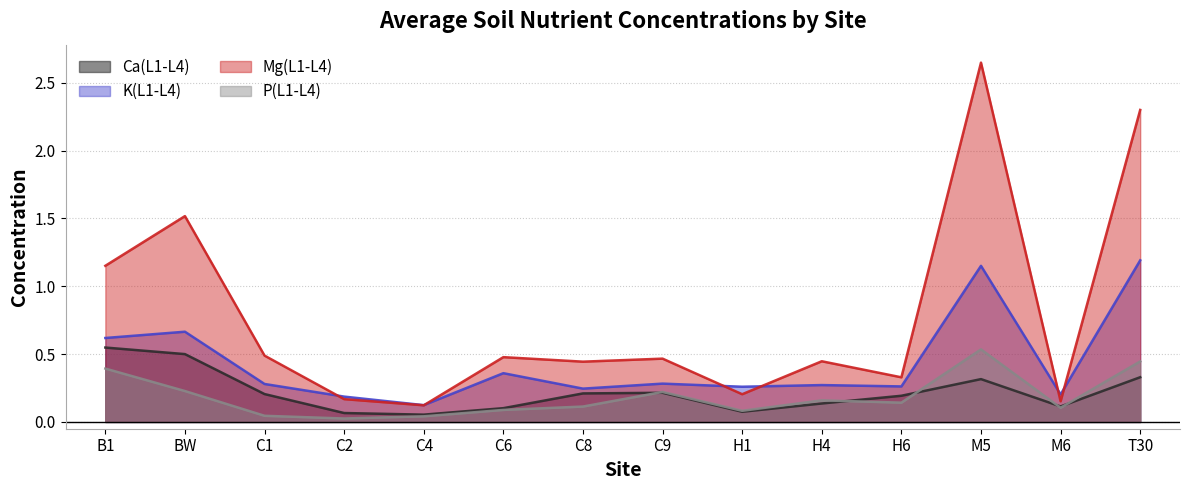

At which category does the chart reach its minimum across all series?

C2